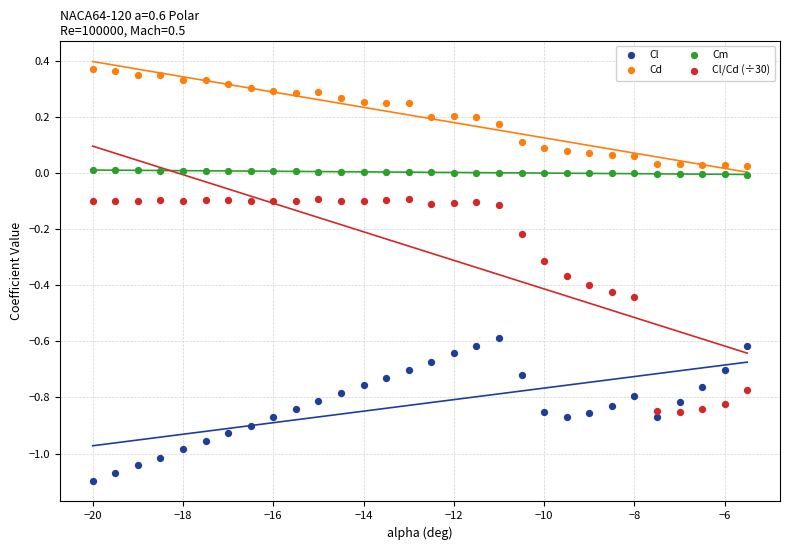

Which series contains the lowest Y value?

Cl